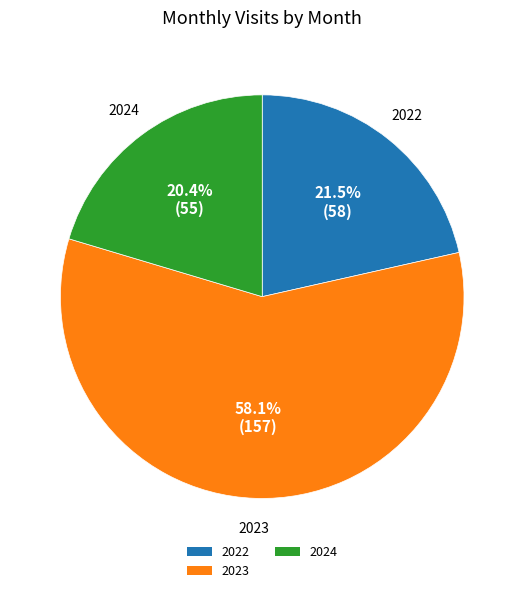

Count the number of slices in the pie.

3